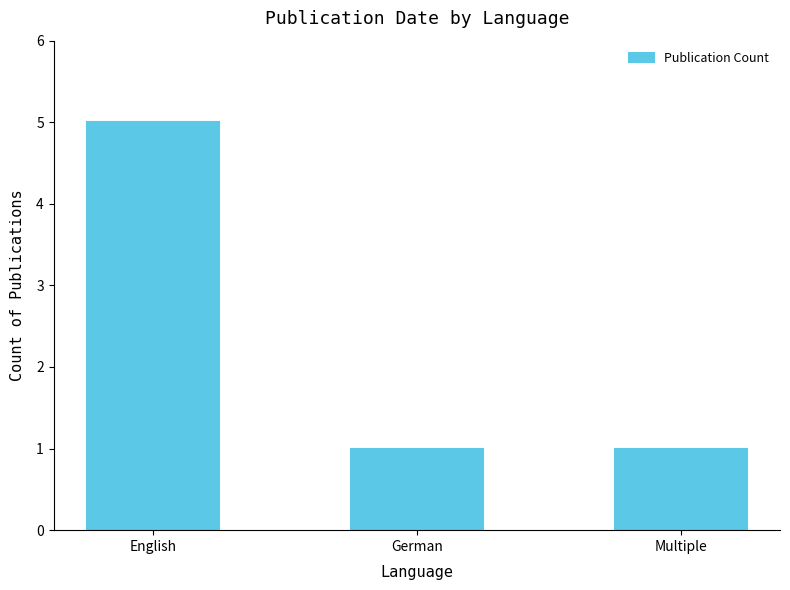

Reading left to right, extract all data points from this chart.

English=5	German=1	Multiple=1